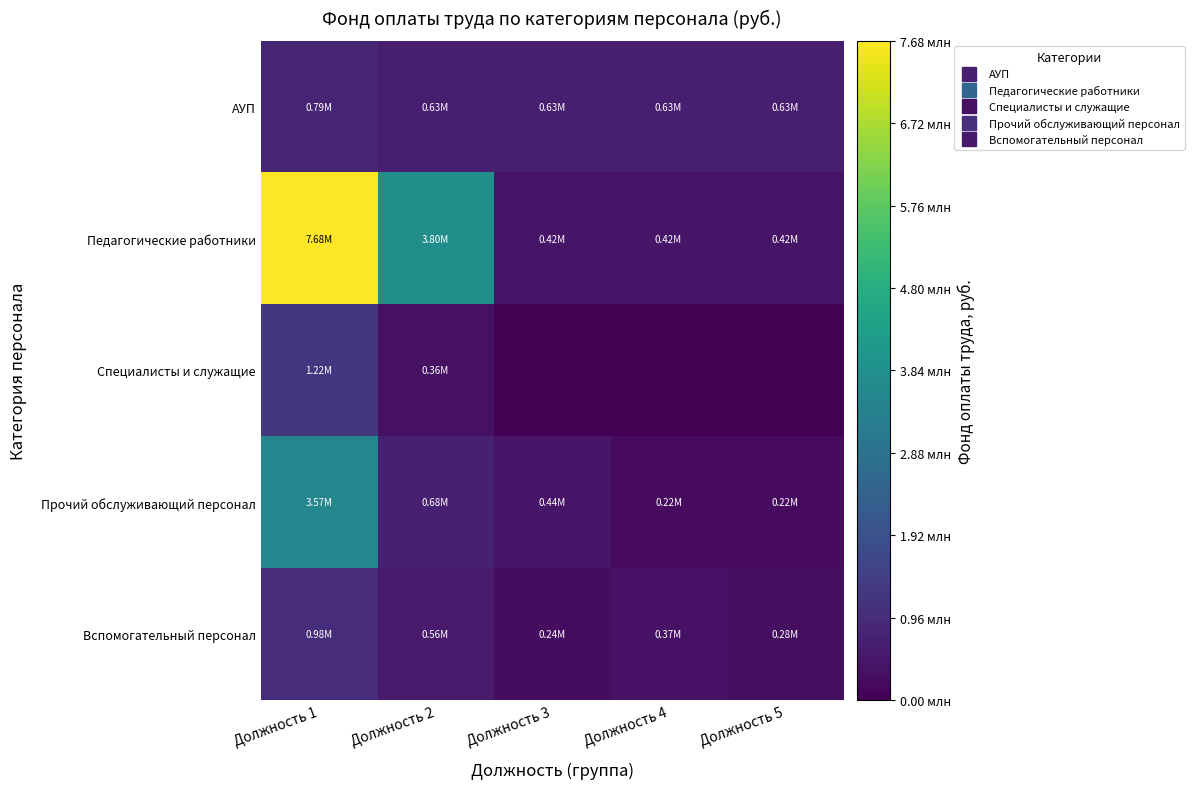

Which series has the largest total across all categories?

Педагогические работники